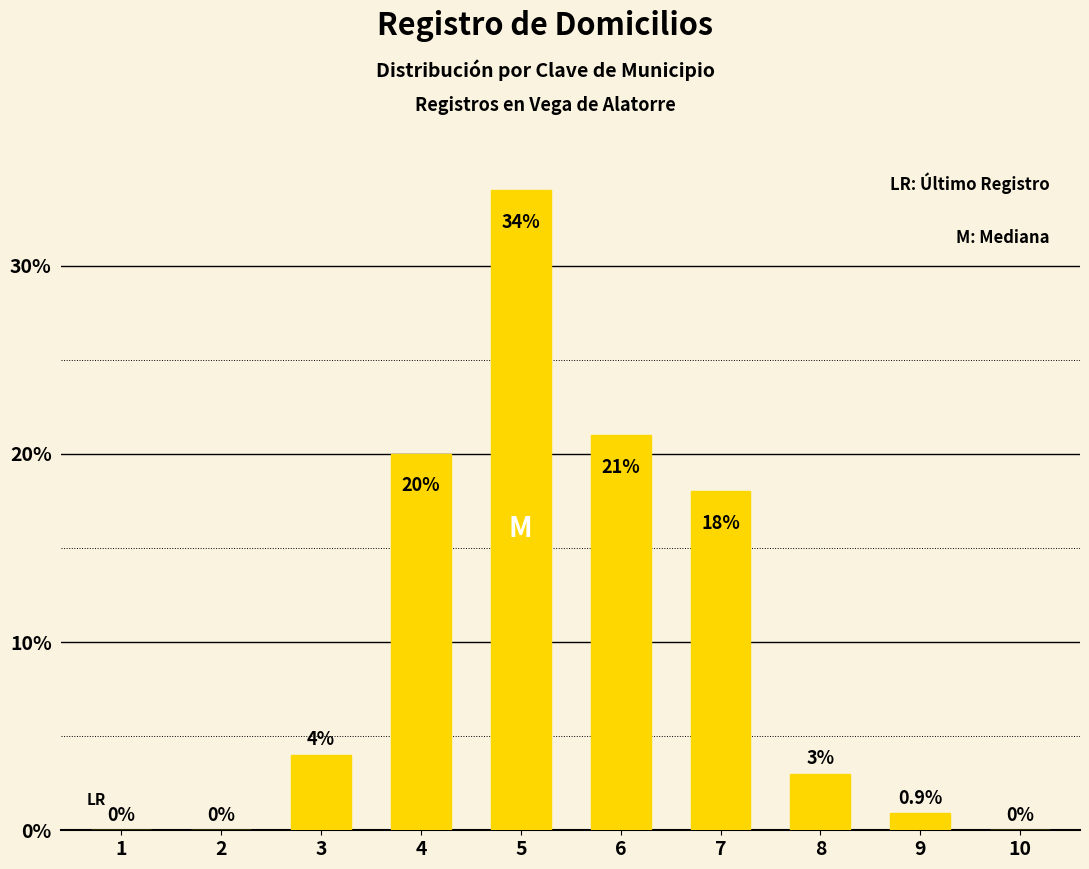

The value at 3 is 6.2. True or false?

False